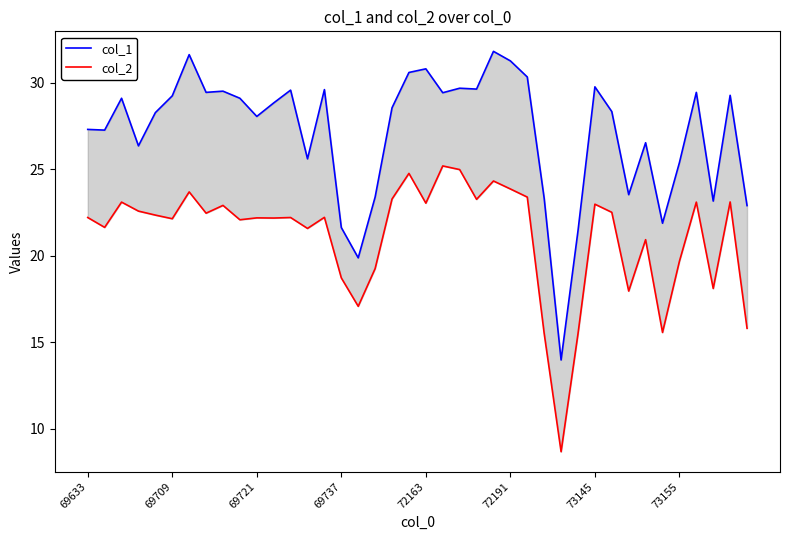

What is the value of the col_2 point at the 33rd from the left?

17.9